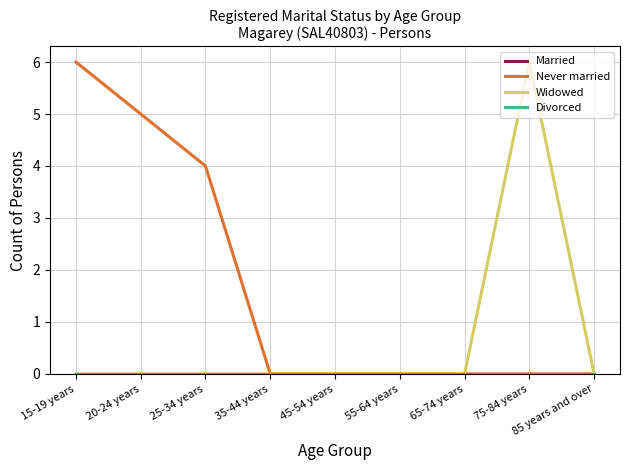

What is the maximum value shown in the chart?

6